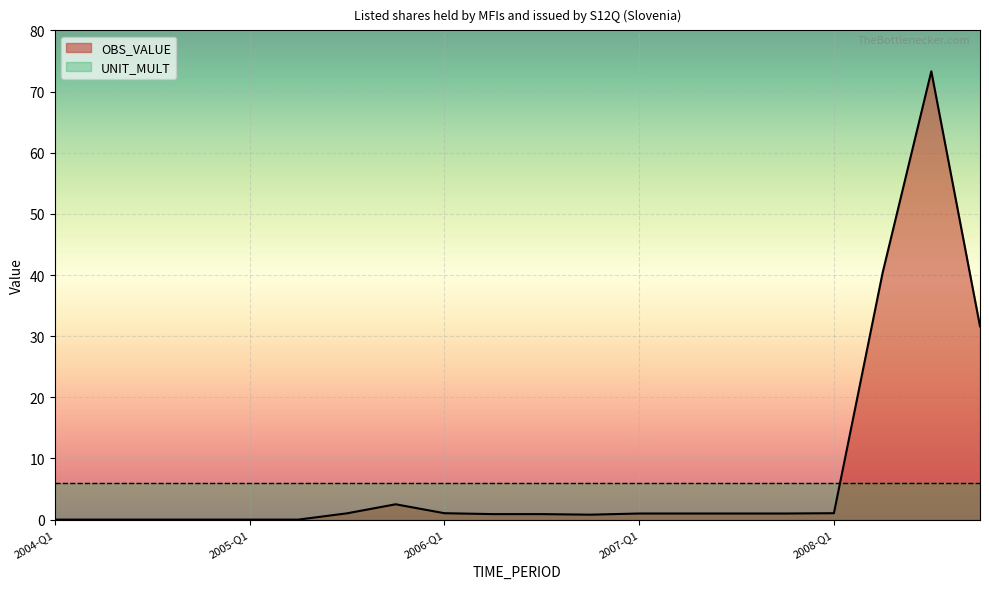

Where is the first local maximum?

2005-Q4